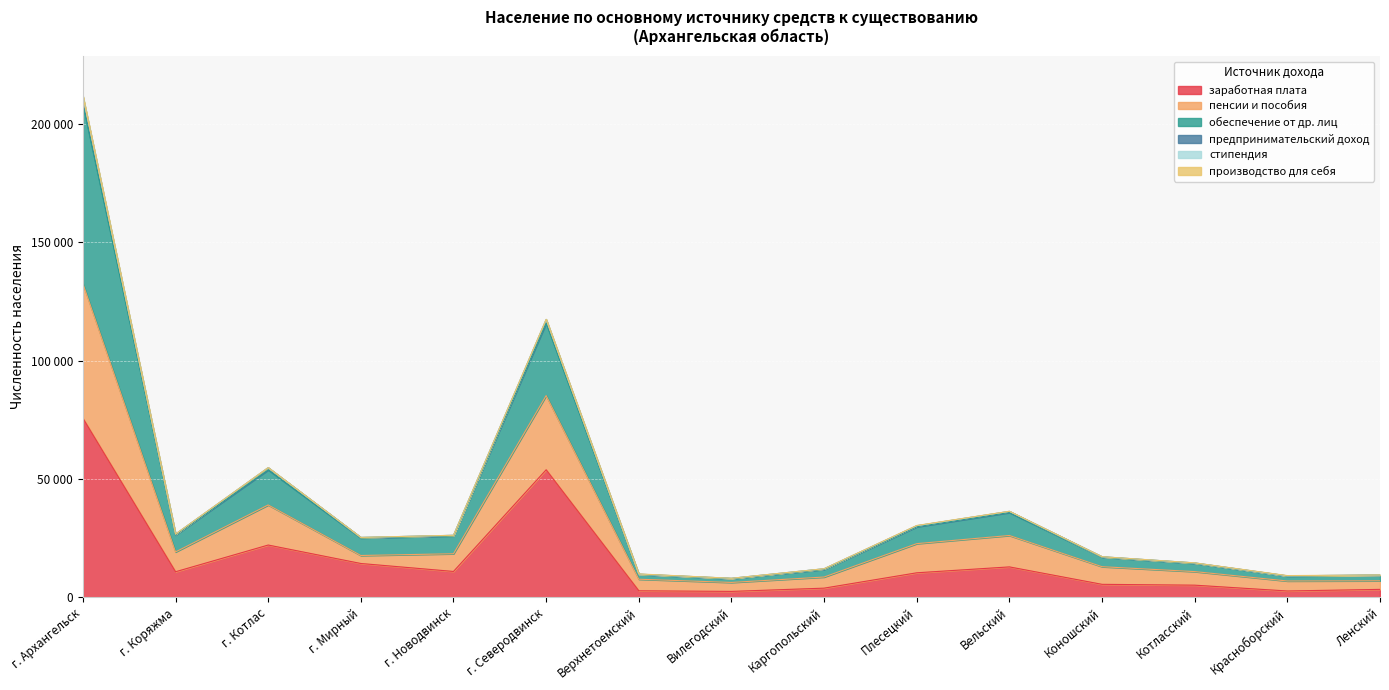

What is the difference between the maximum and minimum values in the заработная плата series?

73176